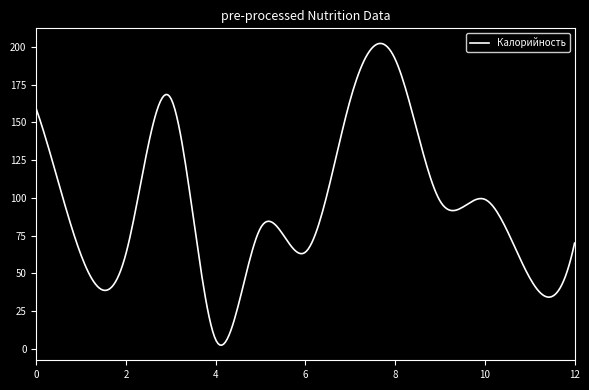

What is the greatest value displayed?

202.4